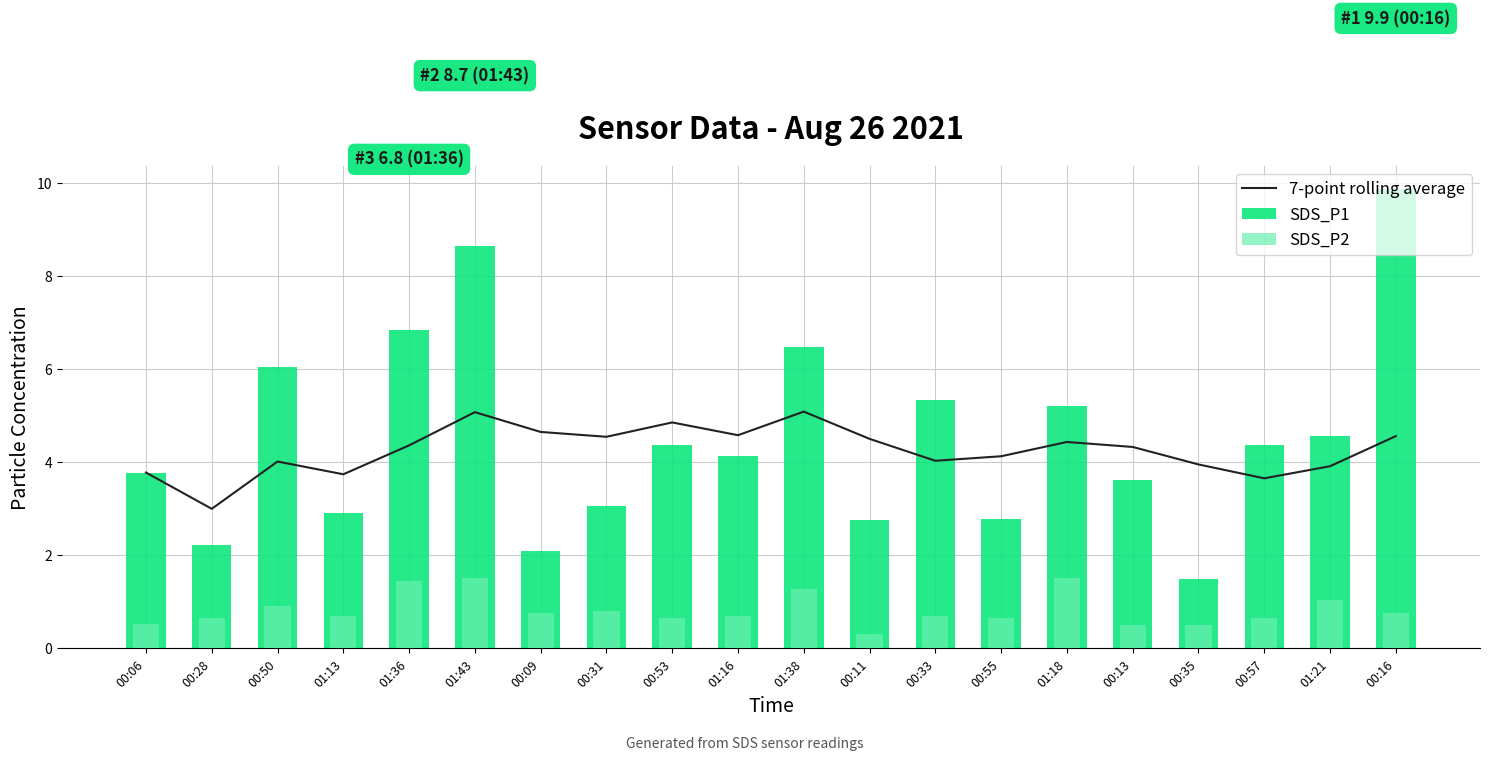

What is the average value of the 7-point rolling average series?

4.3